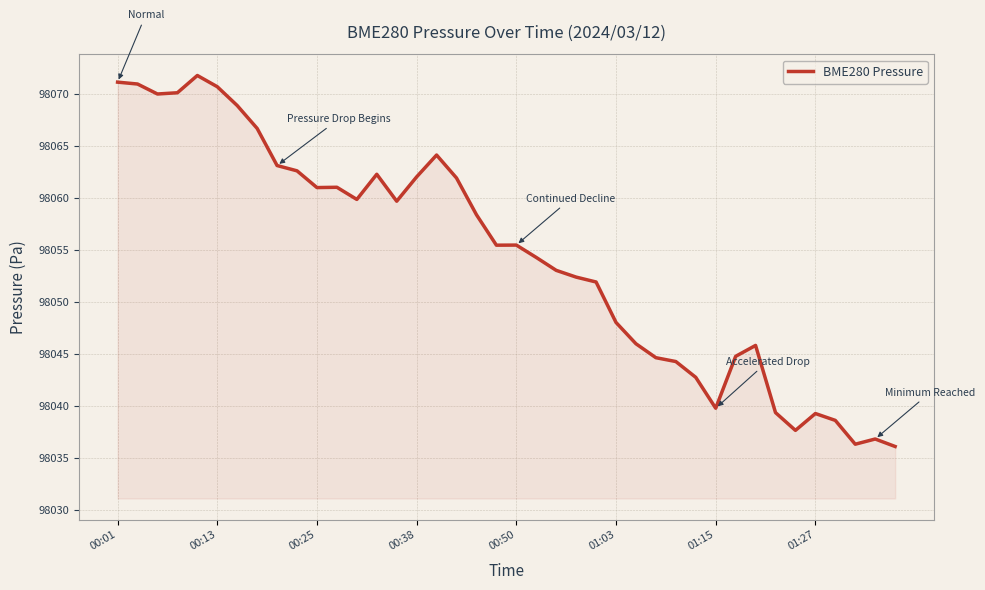

What is the smallest value displayed?

98036.1